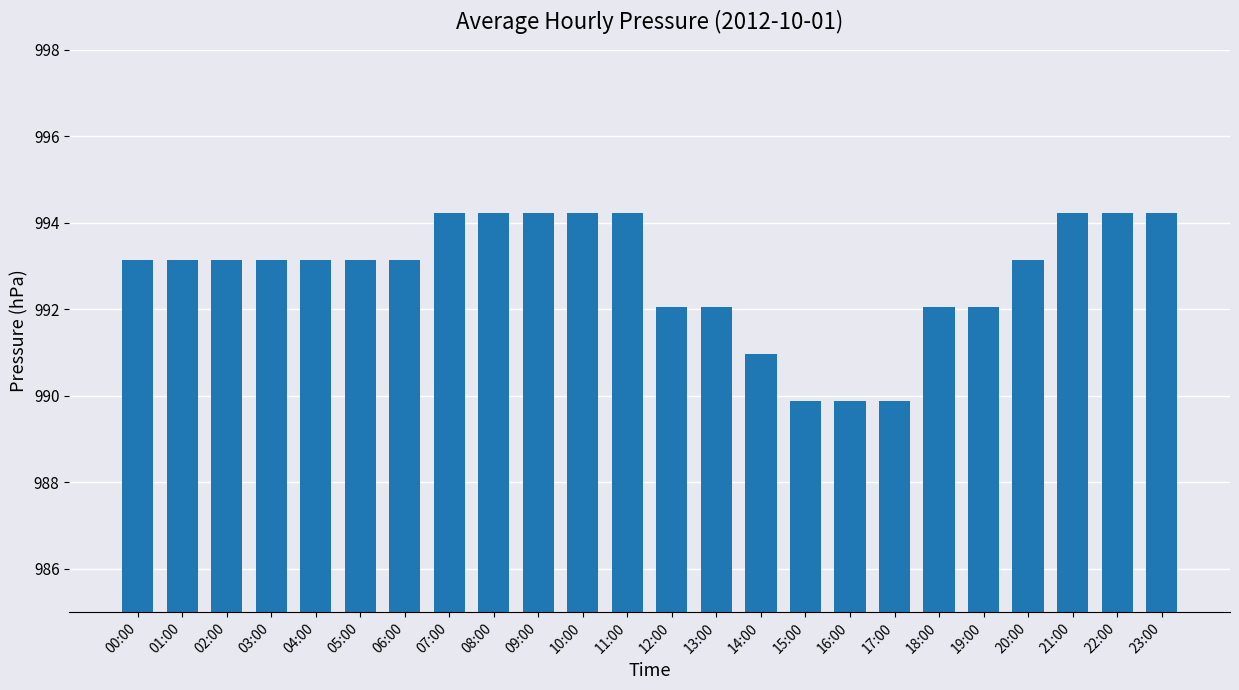

What is the label of the 24th bar from the left?

23:00